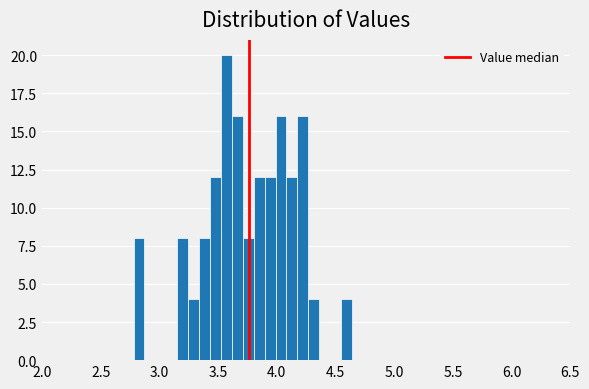

Read against the x-axis, roughly where is the centre of the tallest bar?

3.55